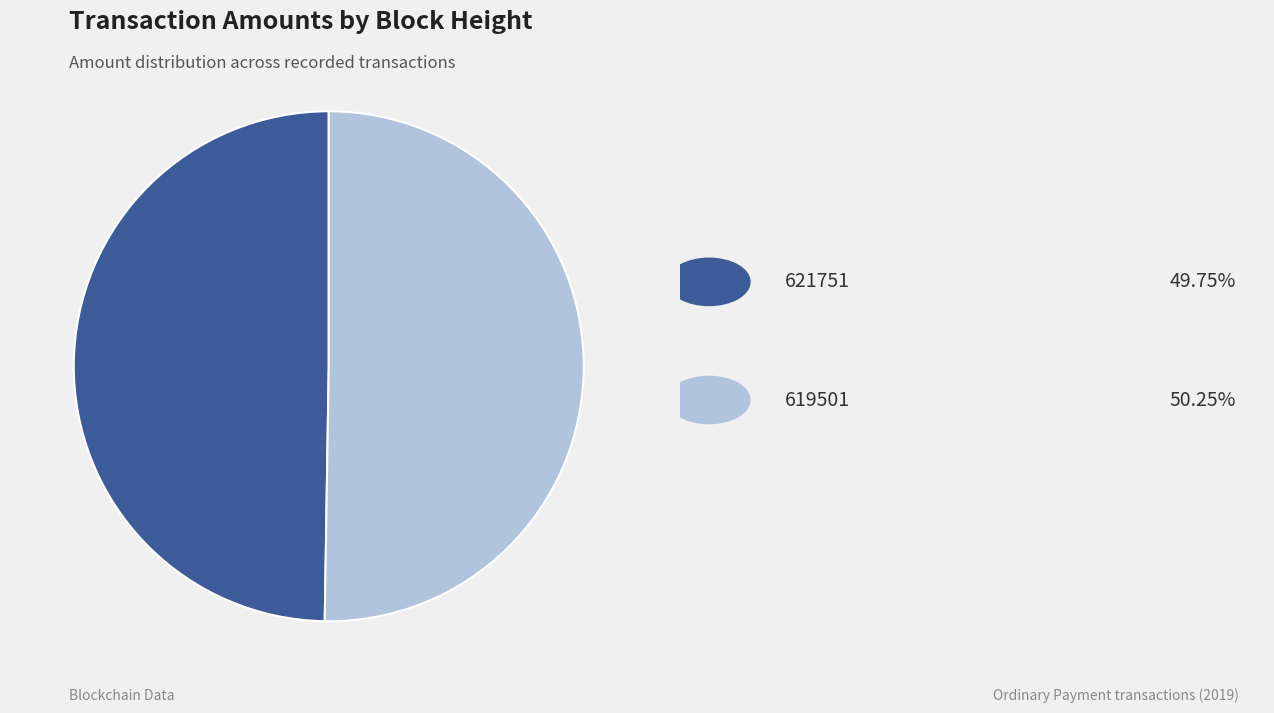

Is there a majority slice in this chart?

Yes